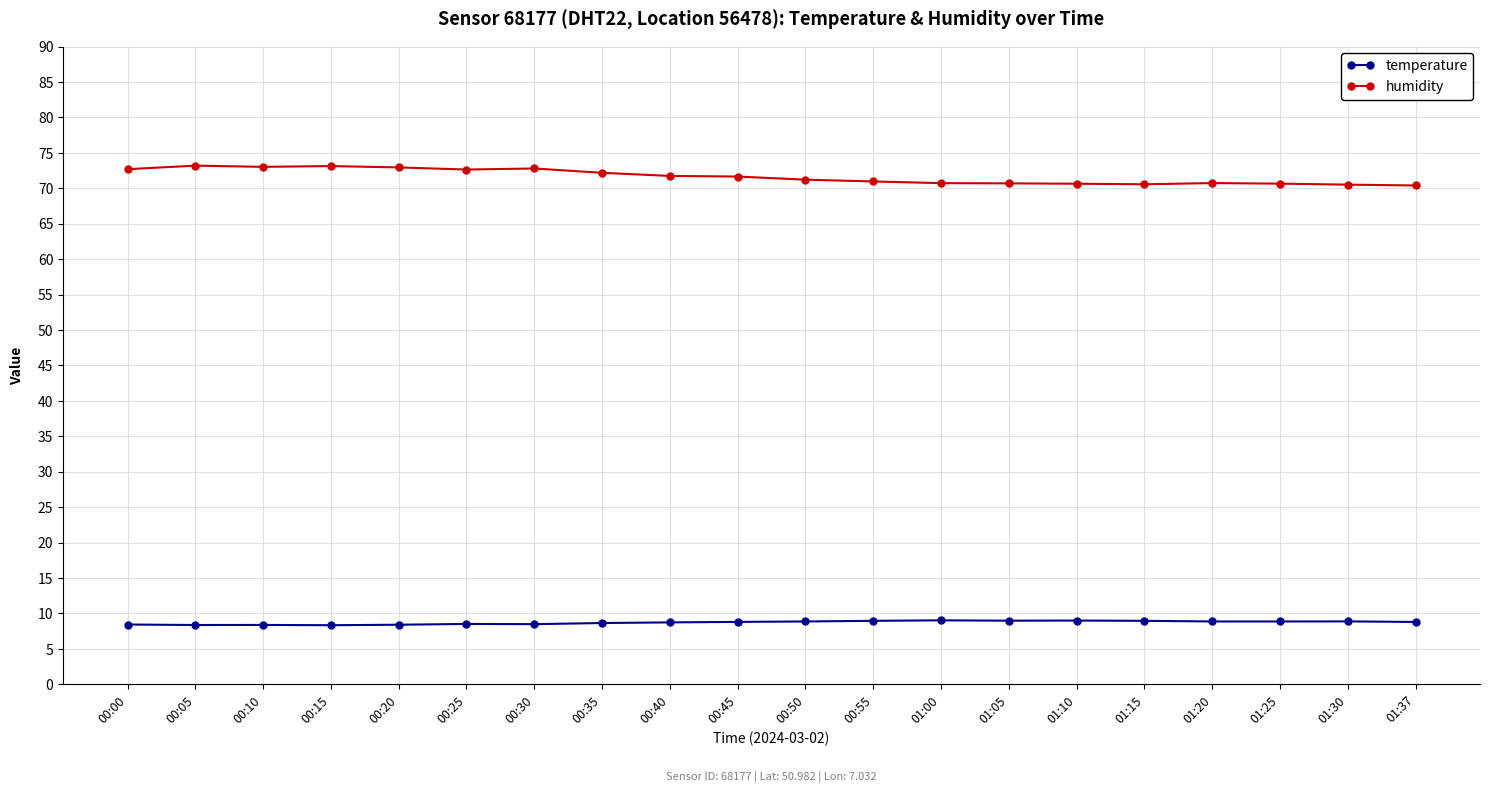

What is the total value across all series at 01:15?

79.5